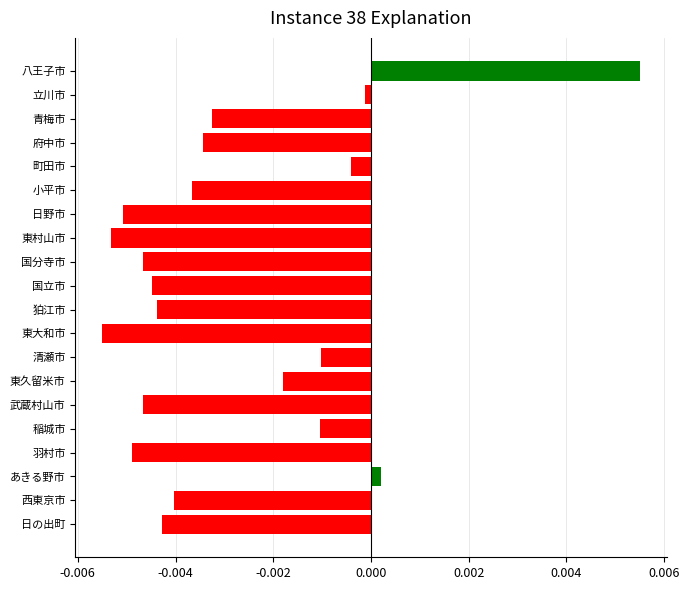

Which label corresponds to the smallest value in the chart?

東大和市